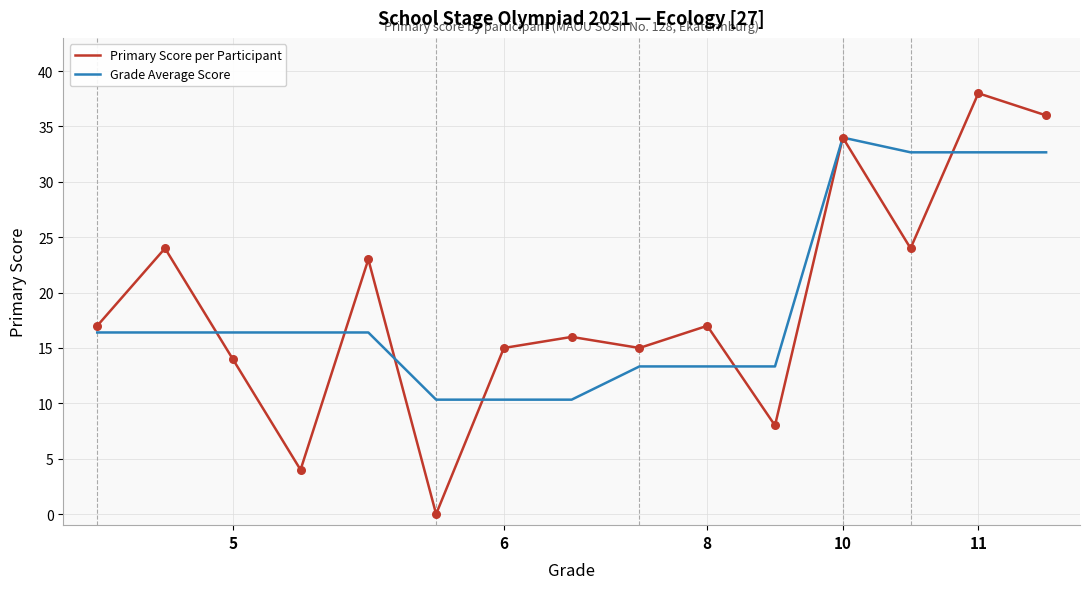

What are all the series names shown in the legend?

Primary Score per Participant, Grade Average Score